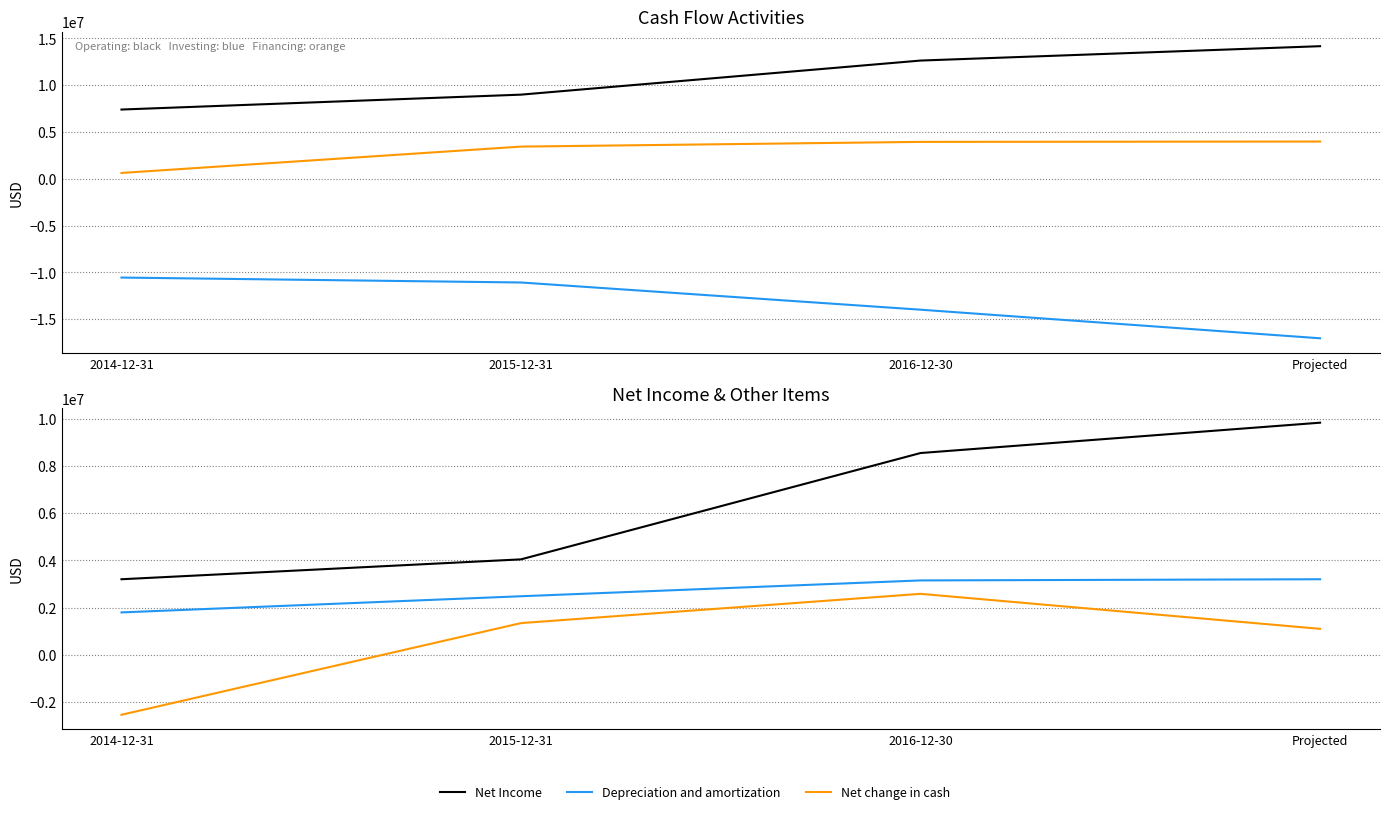

What is the sum of all Net cash from Investing Activities values?

-52690000